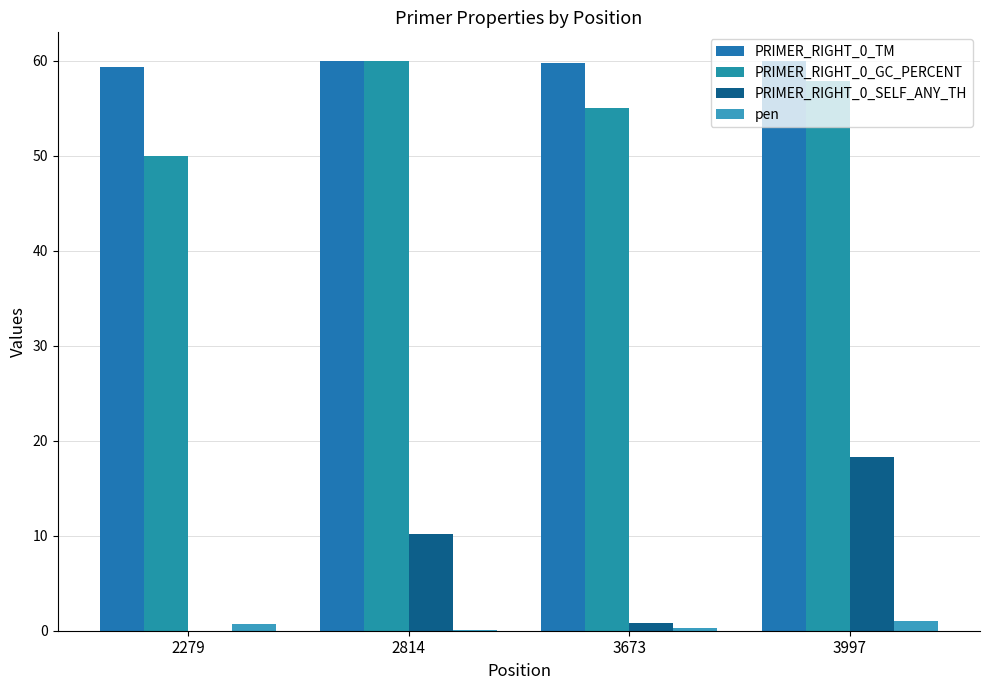

Count the number of categories in the chart.

4